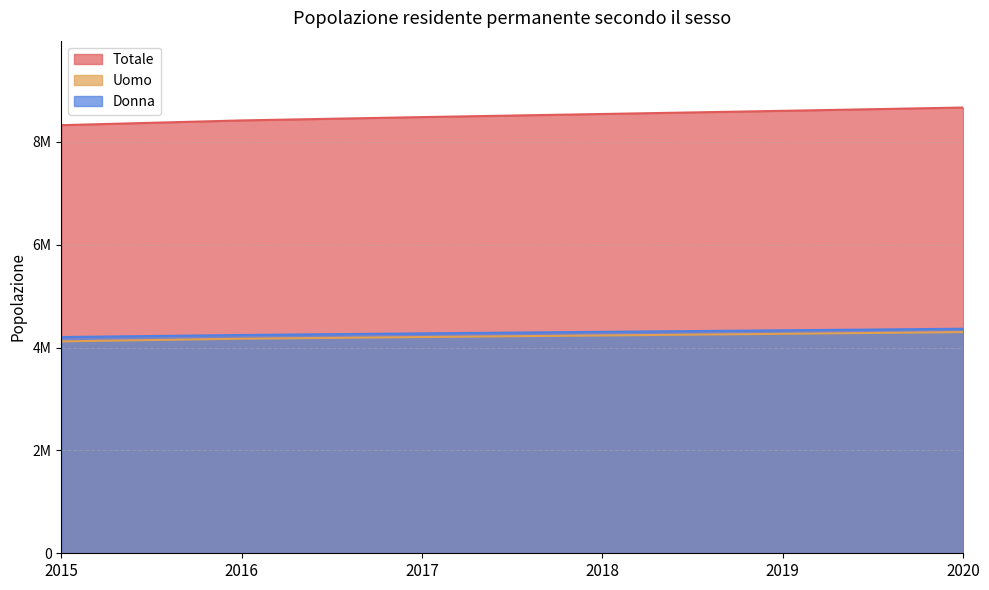

How many data points in Donna are less than 4307406?

3